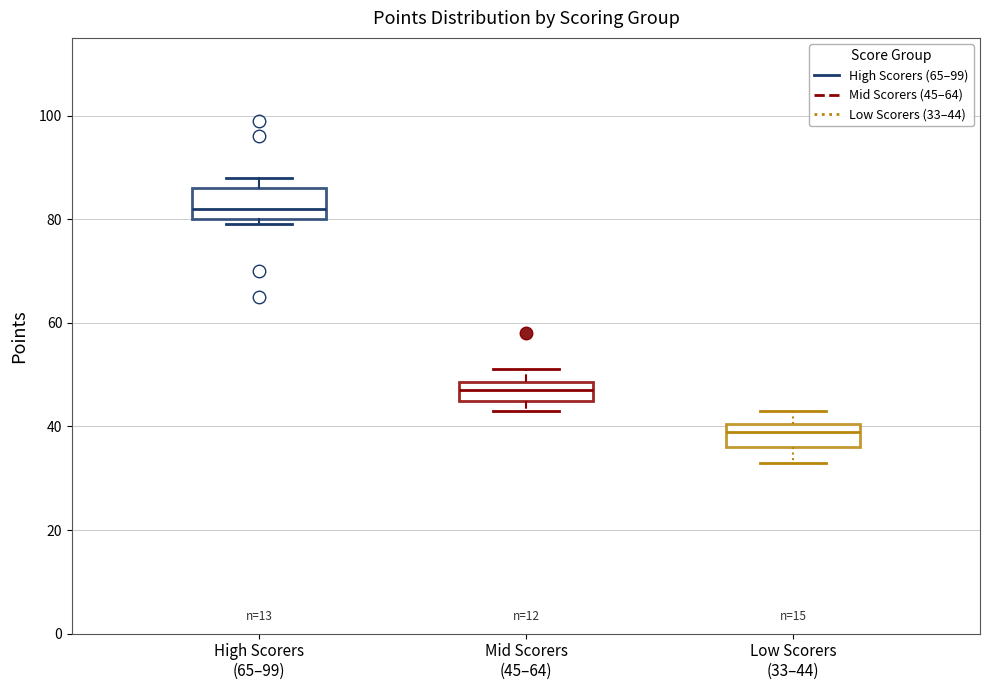

Which box's median line is the lowest?

Low Scorers (33–44)